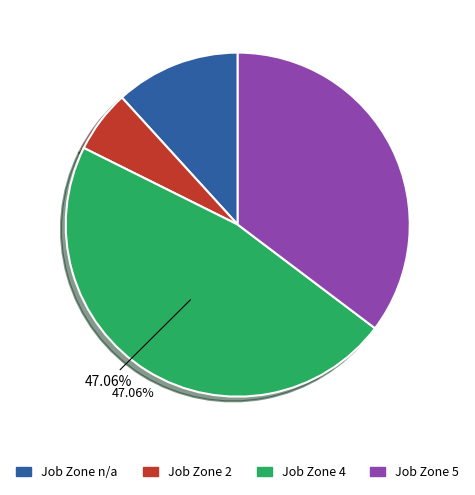

Is there a majority slice in this chart?

No